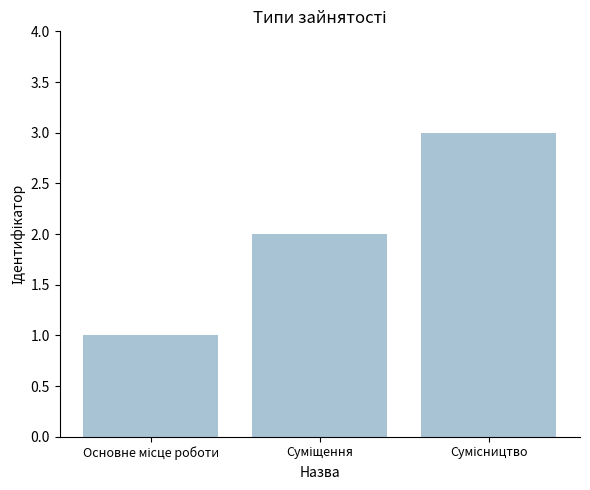

What is the sum of all values?

6